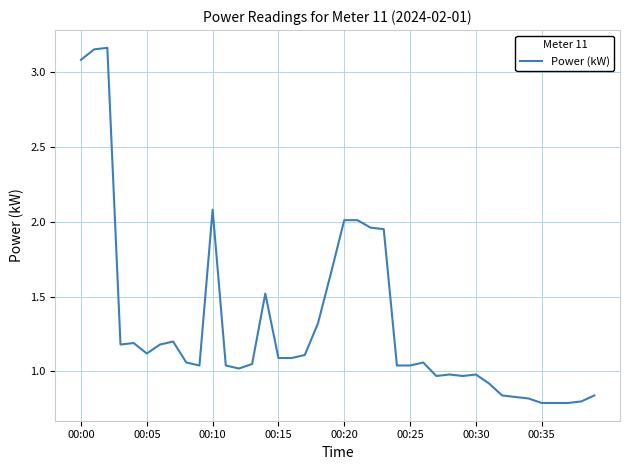

What is the difference between the maximum and minimum values?

2.4